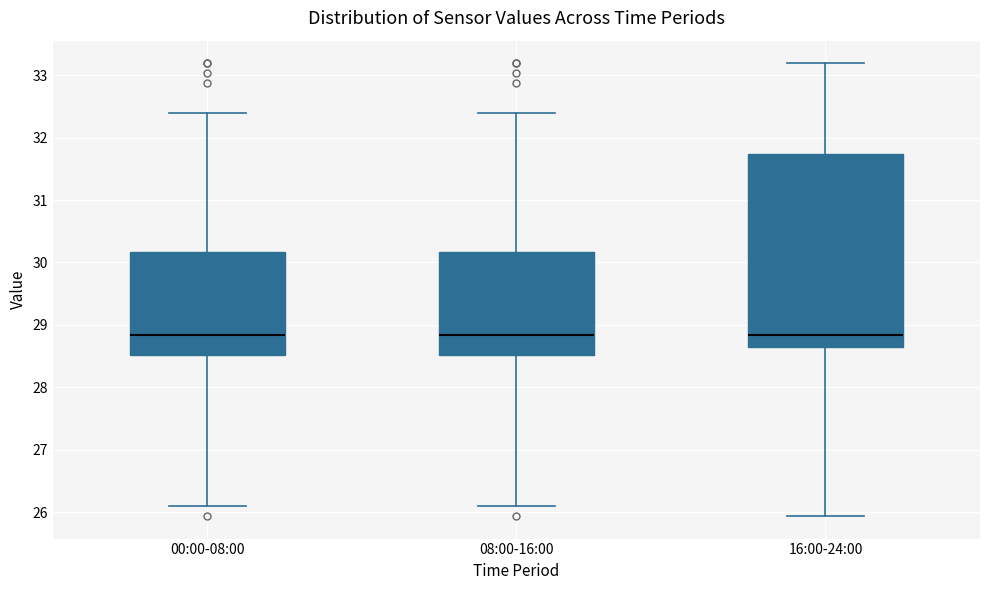

Reading left to right, read every box against the y-axis: the position of its median line, the range the box covers, and the ends of its whiskers. The values are not printed on the chart, so give them approximately, as read against the axis.

00:00-08:00: median 28.8, box 28.5 to 30.2, whiskers 26.1 to 32.4
08:00-16:00: median 28.8, box 28.5 to 30.2, whiskers 26.1 to 32.4
16:00-24:00: median 28.8, box 28.6 to 31.7, whiskers 25.9 to 33.2